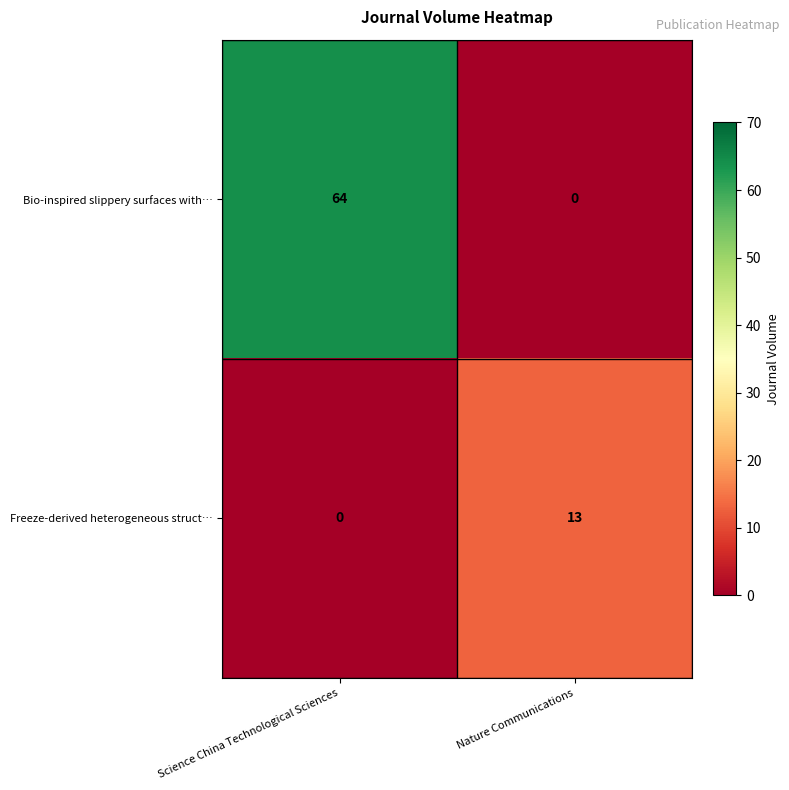

Reading left to right, list all the values displayed in this chart.

Bio-inspired slippery surfaces with…: 64	0
Freeze-derived heterogeneous struct…: 0	13